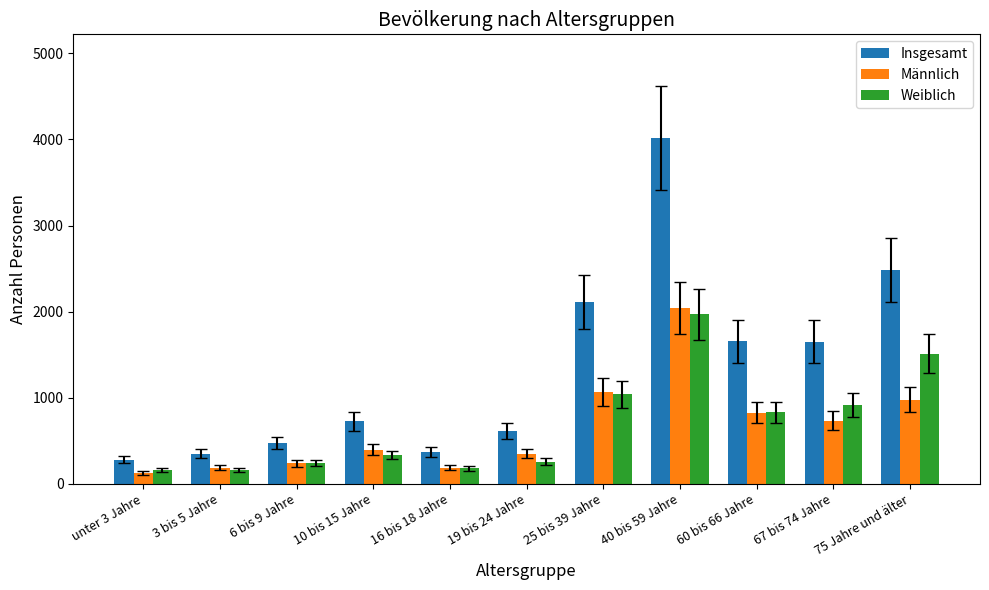

Count the number of data series in this chart.

3